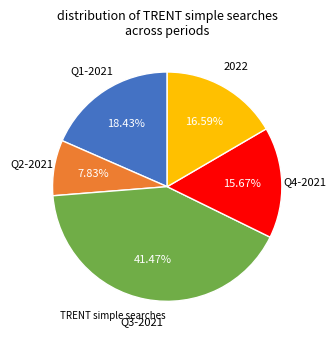

Is there any slice that represents more than half of the pie?

No